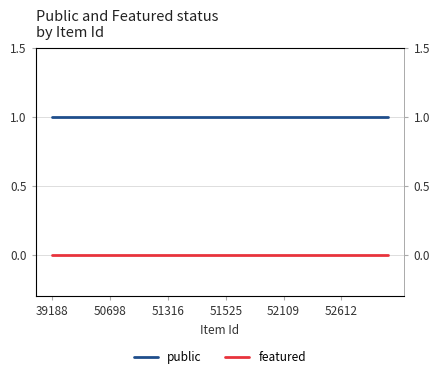

What value does the public series have at 19?

1